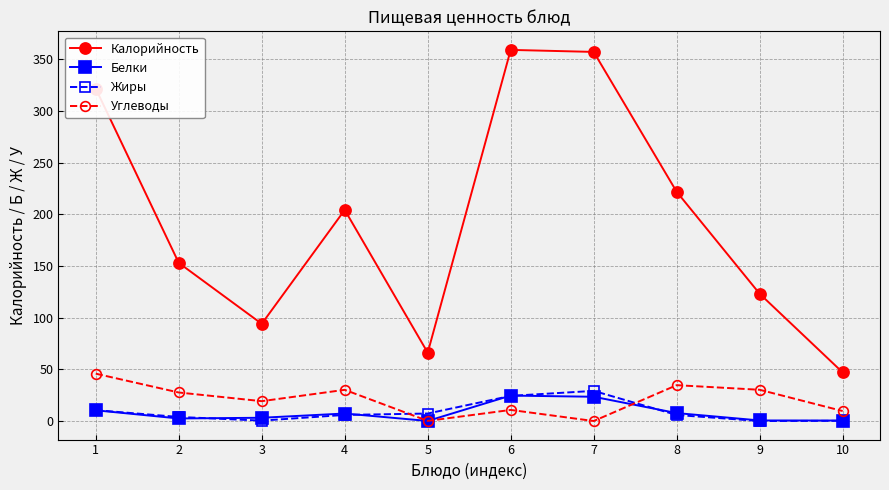

Between 3 and 6, which series saw the biggest shift?

Калорийность